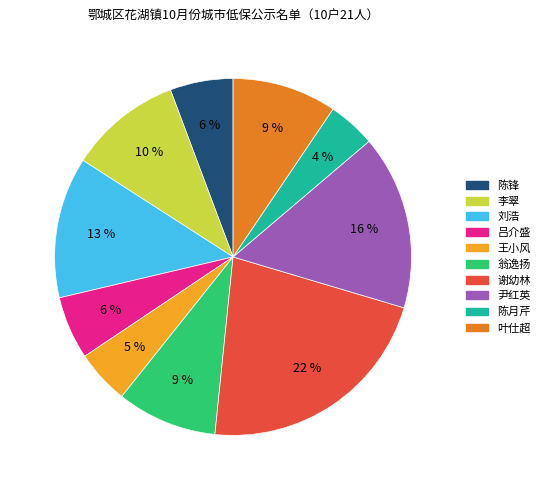

Is there any slice that represents more than half of the pie?

No